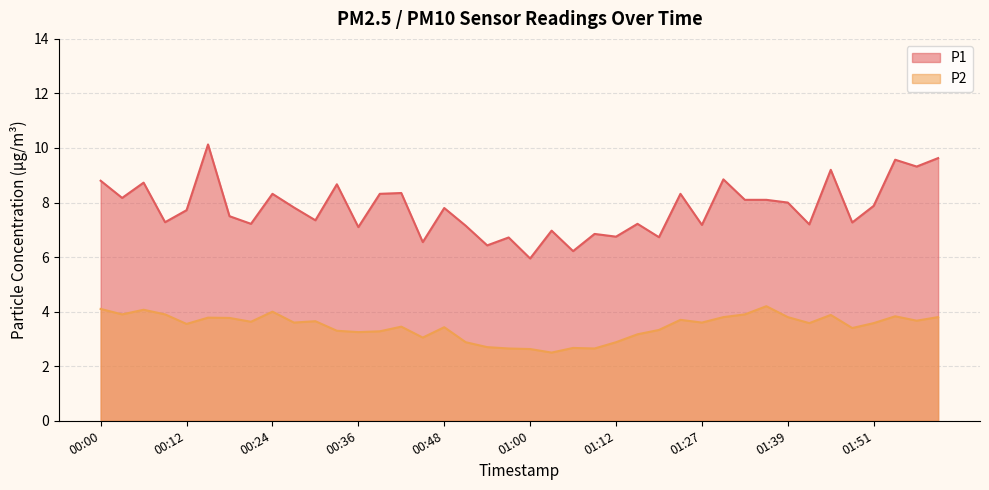

Reading left to right, what are all the values shown in this chart?

P1: 00:00=8.8	00:03=8.2	00:06=8.7	00:09=7.3	00:12=7.7	00:15=10.1	00:18=7.5	00:21=7.2	00:24=8.3	00:27=7.8	00:30=7.3	00:33=8.7	00:36=7.1	00:39=8.3	00:42=8.3	00:45=6.5	00:48=7.8	00:51=7.2	00:54=6.4	00:57=6.7	01:00=6.0	01:03=7.0	01:06=6.2	01:09=6.8	01:12=6.8	01:15=7.2	01:18=6.7	01:21=8.3	01:27=7.2	01:30=8.8	01:33=8.1	01:36=8.1	01:39=8.0	01:42=7.2	01:45=9.2	01:48=7.3	01:51=7.9	01:54=9.6	01:57=9.3	02:00=9.6
P2: 00:00=4.1	00:03=3.9	00:06=4.1	00:09=3.9	00:12=3.5	00:15=3.8	00:18=3.8	00:21=3.6	00:24=4.0	00:27=3.6	00:30=3.6	00:33=3.3	00:36=3.2	00:39=3.3	00:42=3.5	00:45=3.0	00:48=3.4	00:51=2.9	00:54=2.7	00:57=2.6	01:00=2.6	01:03=2.5	01:06=2.7	01:09=2.6	01:12=2.9	01:15=3.2	01:18=3.3	01:21=3.7	01:27=3.6	01:30=3.8	01:33=3.9	01:36=4.2	01:39=3.8	01:42=3.6	01:45=3.9	01:48=3.4	01:51=3.6	01:54=3.8	01:57=3.7	02:00=3.8